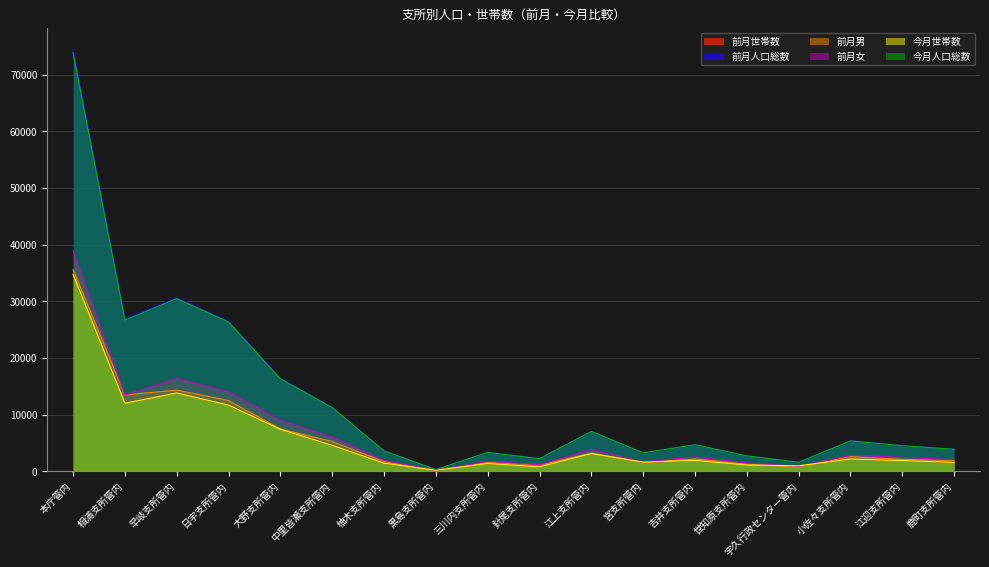

Rank the series at 柚木支所管内 from lowest to highest value.

今月世帯数, 前月世帯数, 前月男, 前月女, 今月人口総数, 前月人口総数